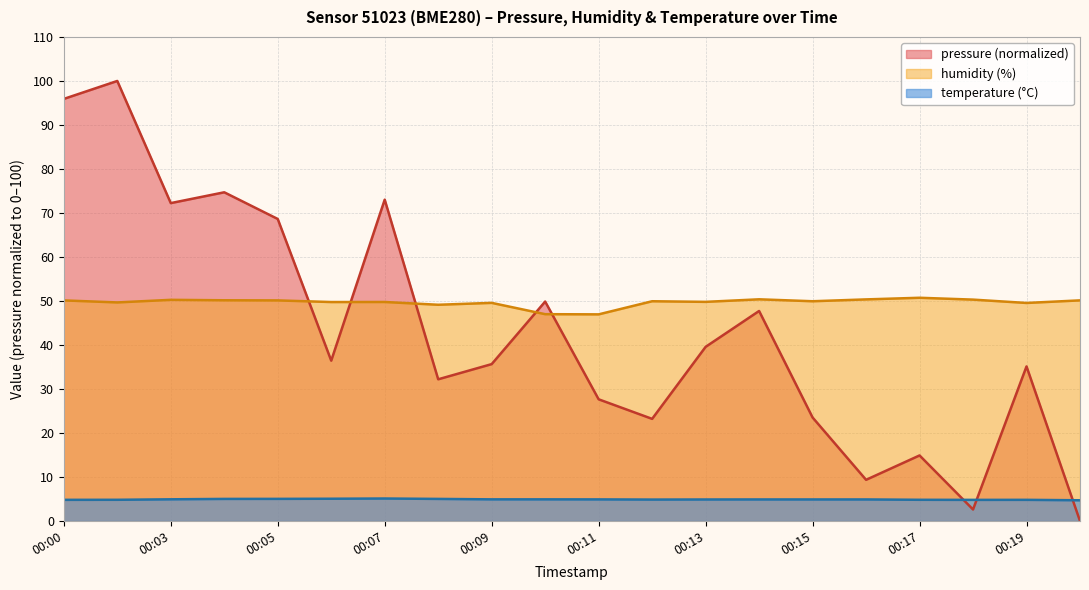

What is the difference between the highest and lowest values at 00:09?

44.6